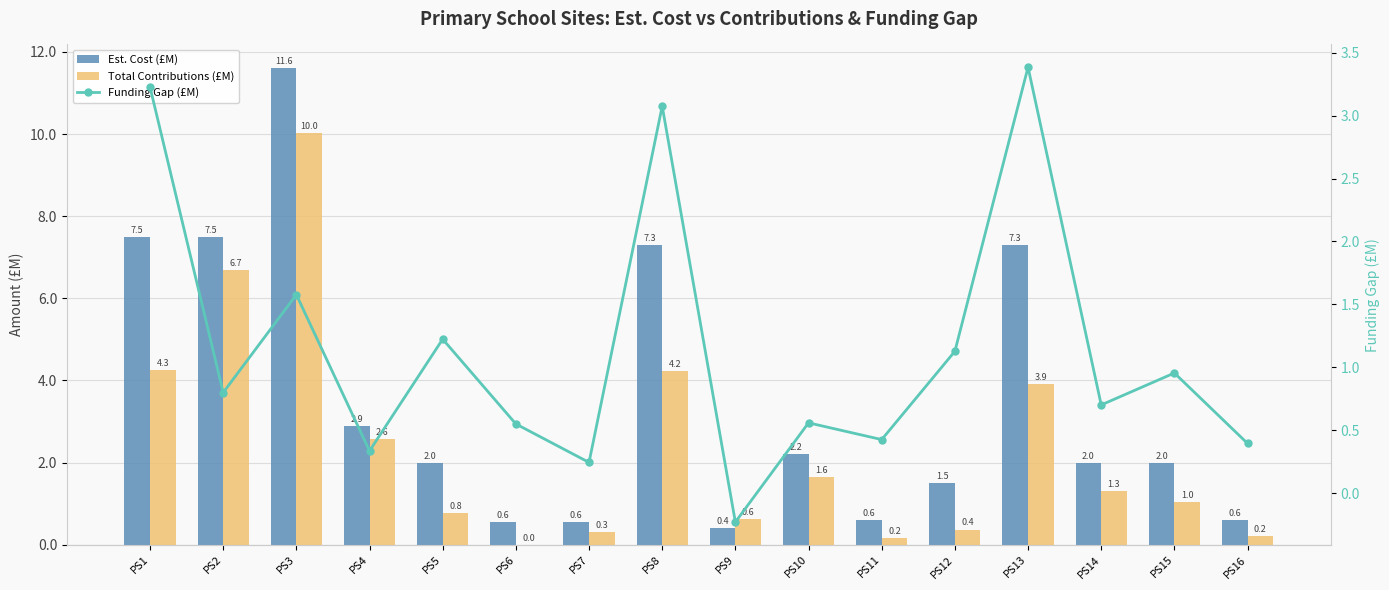

How many data points in Funding Gap (£M) are above 0?

15